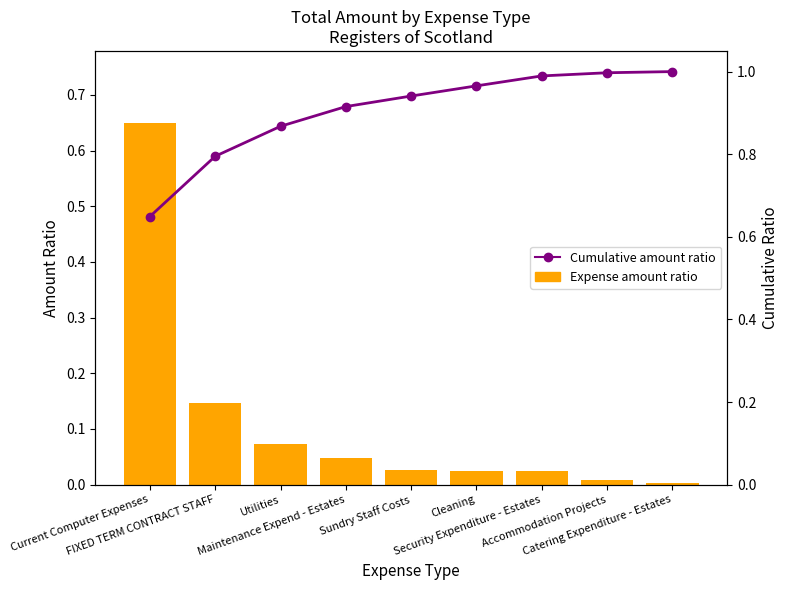

List the series in order of their overall mean, lowest first.

Expense amount ratio, Cumulative amount ratio